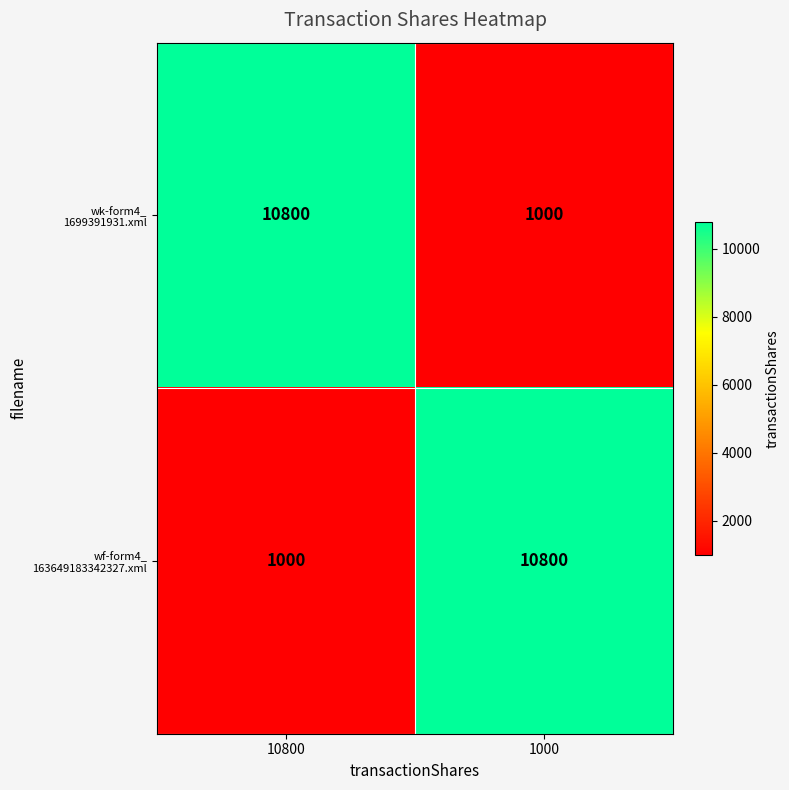

What is the spread (max minus min) of values at 1000?

9800